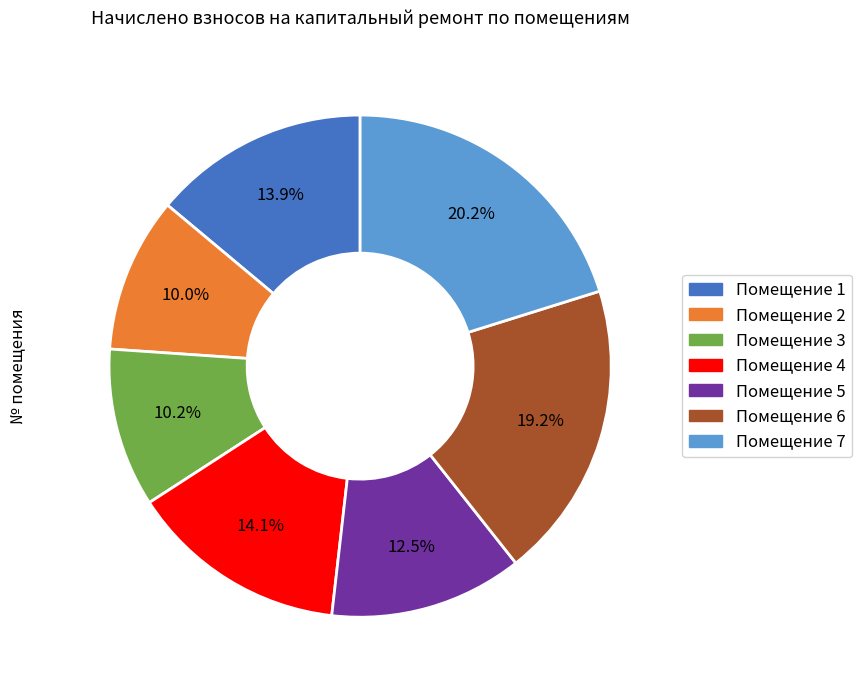

Is there a majority slice in this chart?

No